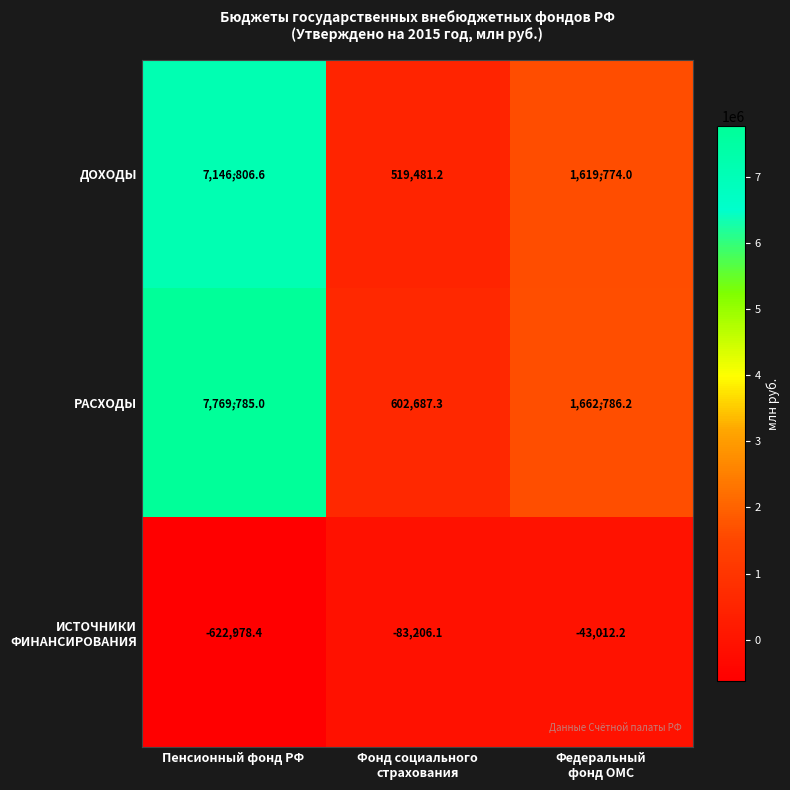

What is the maximum value shown in the chart?

7769785.0